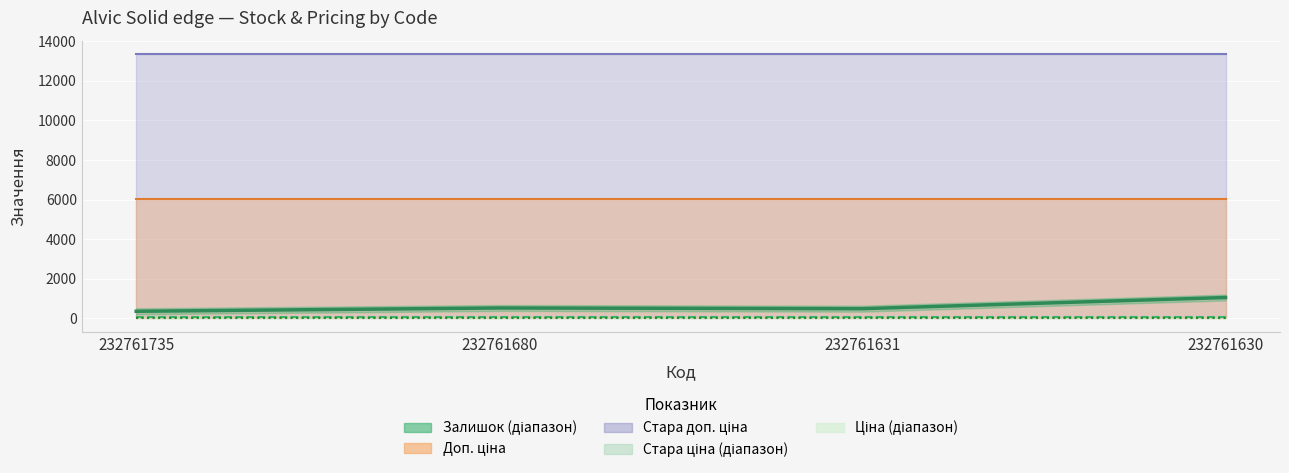

What is the smallest value displayed?

26.7